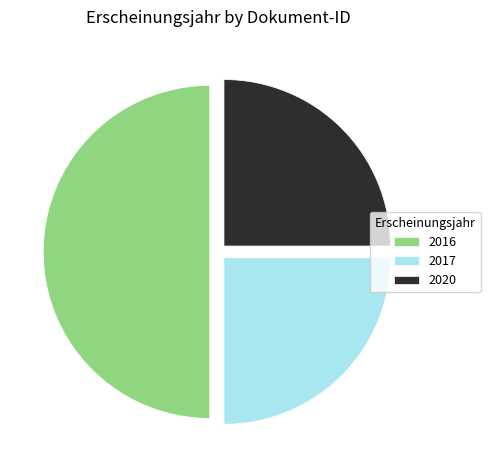

True or false: 2017 accounts for 39% of the total.

False